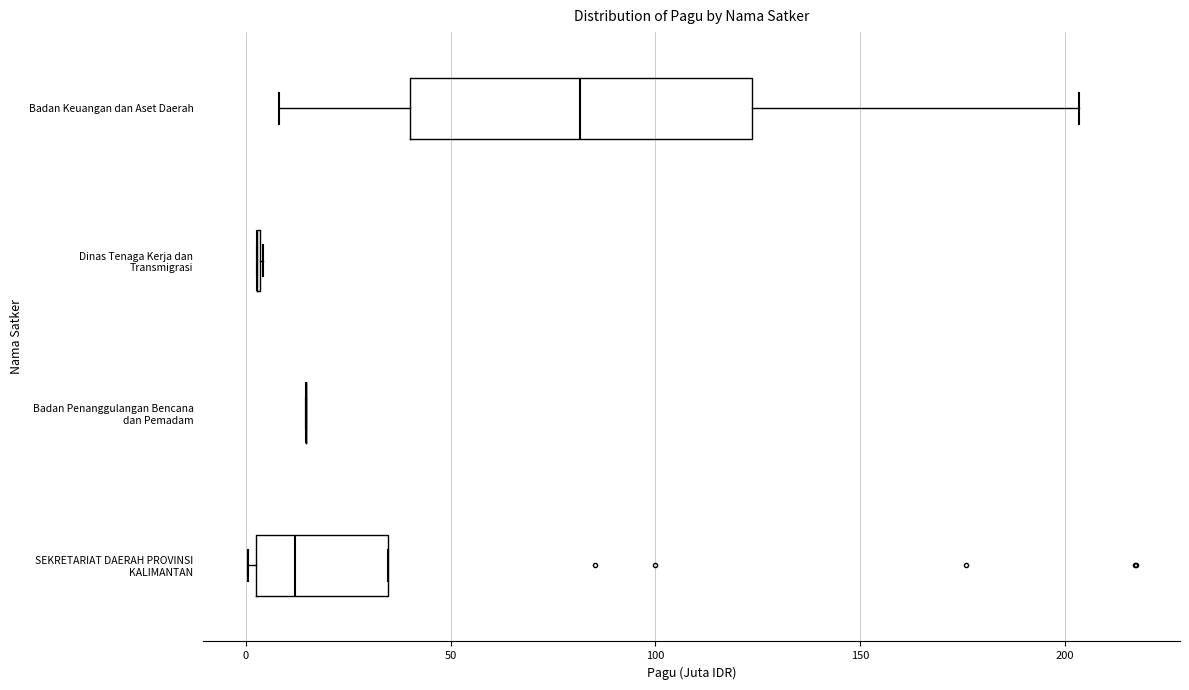

Reading bottom to top, transcribe this box plot: for each box, give where its median line is, the range the box spans, and where its two whiskers end, as read against the x-axis. The values are not printed on the chart, so give them approximately, as read against the axis.

SEKRETARIAT DAERAH PROVINSI KALIMANTAN: median 10, box 5 to 35, whiskers 0 to 35
Badan Penanggulangan Bencana dan Pemadam: box collapsed to a line at 15, whiskers 15 to 15
Dinas Tenaga Kerja dan Transmigrasi: box collapsed to a line at 5, whiskers 5 to 5
Badan Keuangan dan Aset Daerah: median 80, box 40 to 125, whiskers 10 to 205